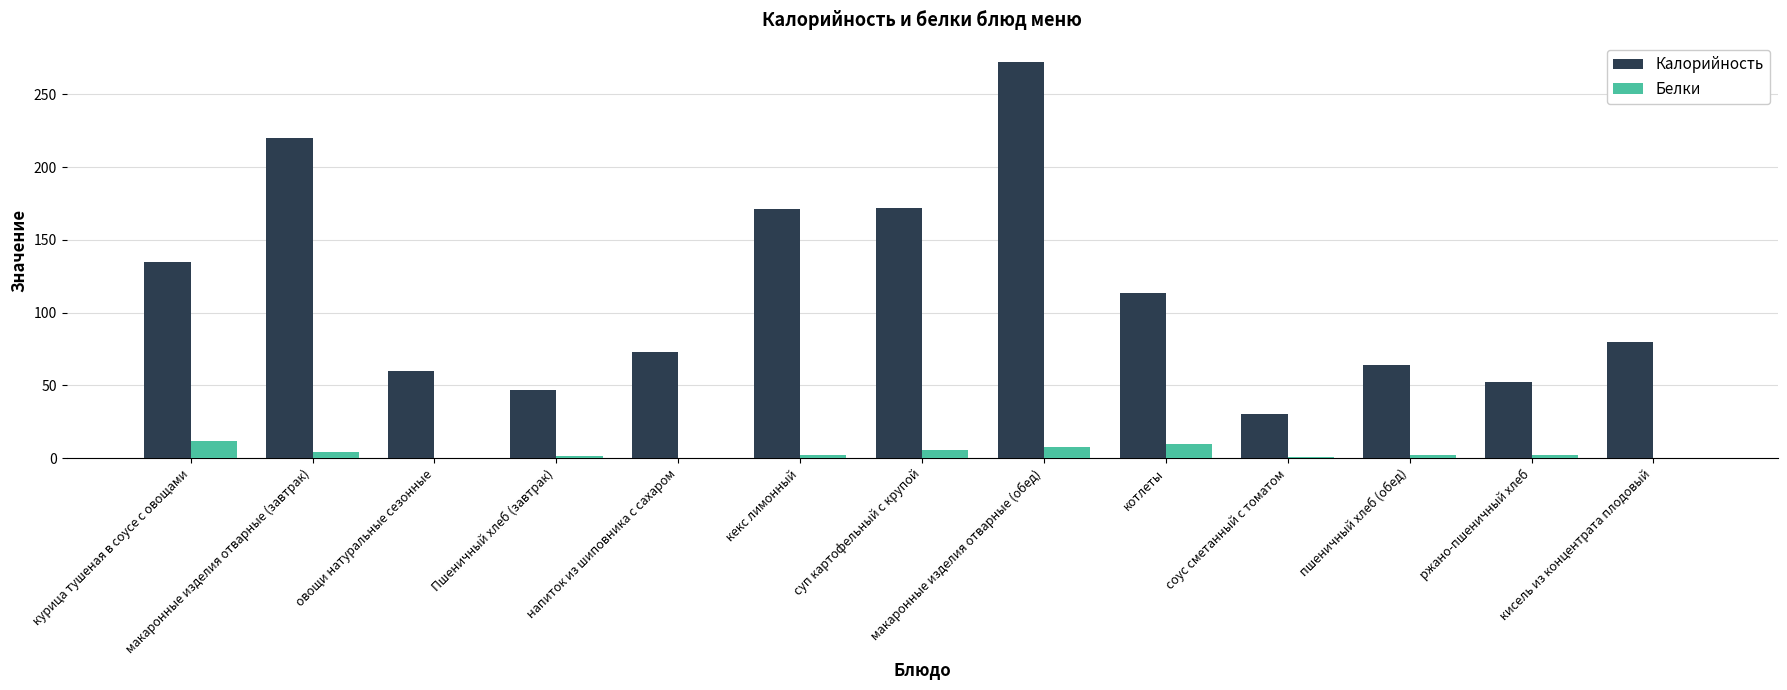

The Калорийность series shows 295.2 at суп картофельный с крупой. True or false?

False